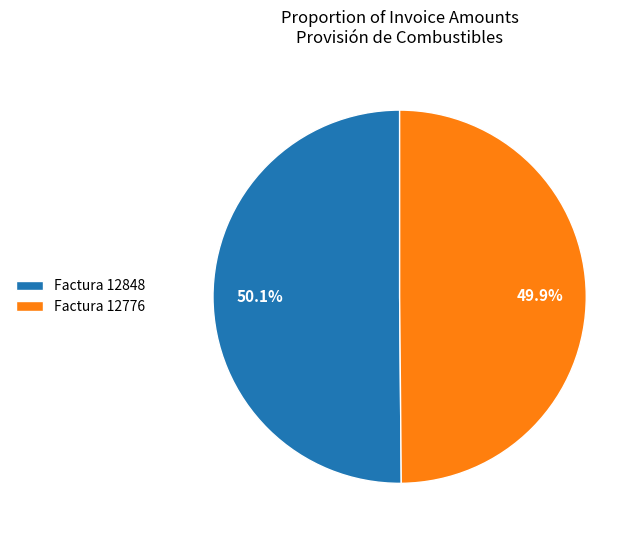

How many segments does this pie chart have?

2